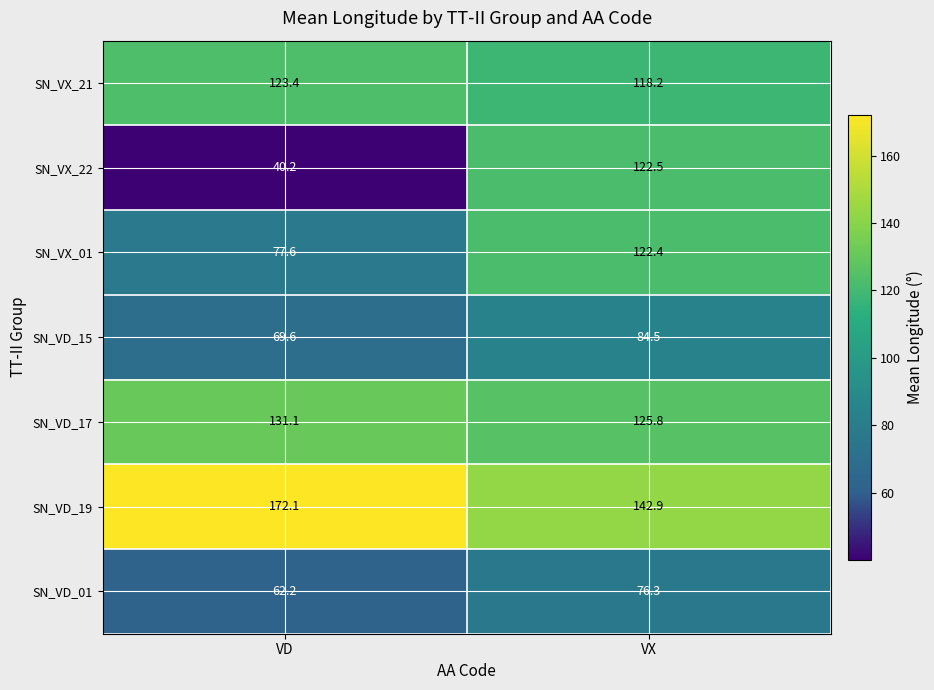

Reading right to left, transcribe all the data shown in this chart.

SN_VX_21: 118.2	123.4
SN_VX_22: 122.5	40.2
SN_VX_01: 122.4	77.6
SN_VD_15: 84.5	69.6
SN_VD_17: 125.8	131.1
SN_VD_19: 142.9	172.1
SN_VD_01: 76.3	62.2